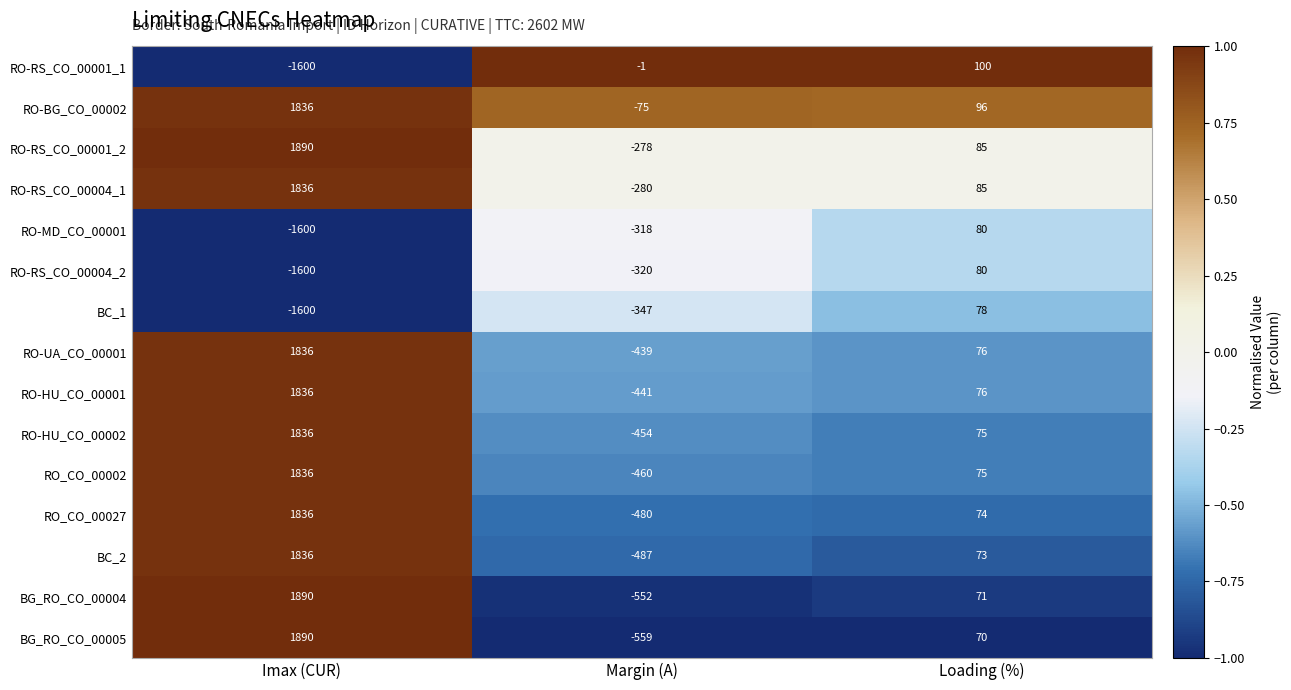

List the labels in order of BC_2 value, smallest first.

Margin (A), Loading (%), Imax (CUR)